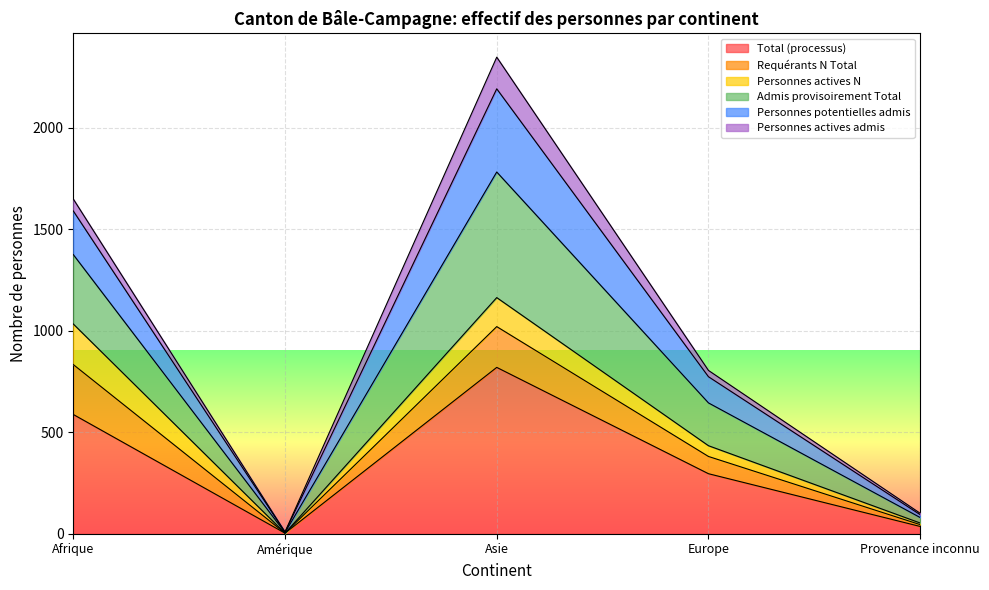

What is the smallest value displayed?

3